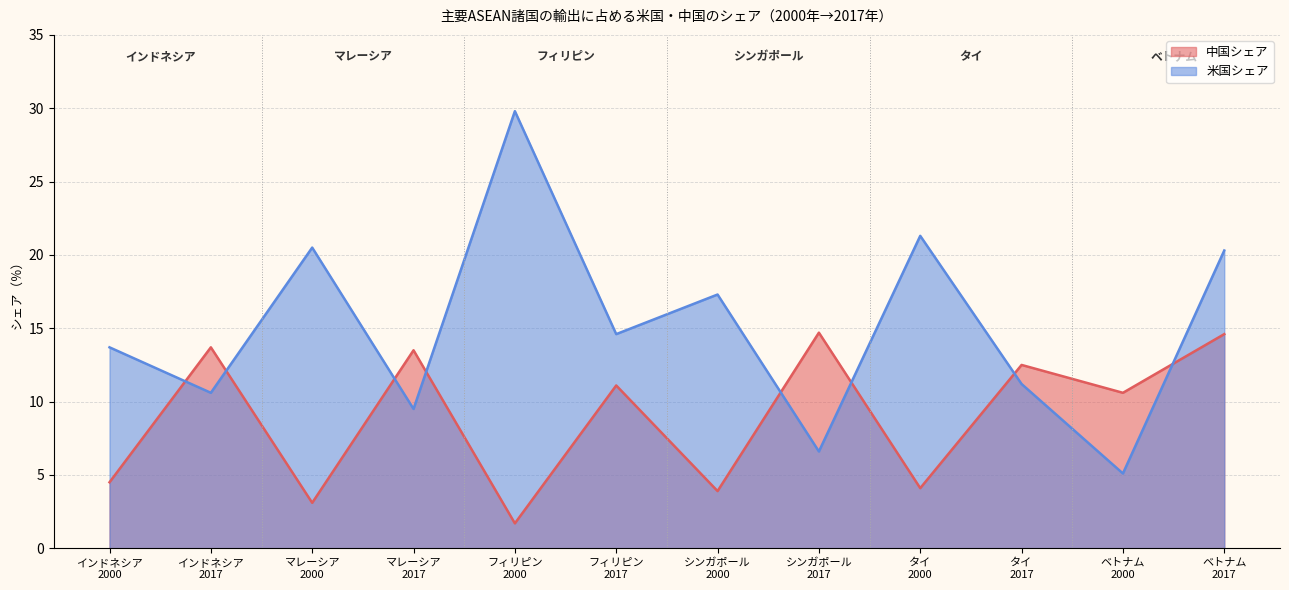

What is the difference between the second highest and minimum values in the 中国シェア series?

12.9